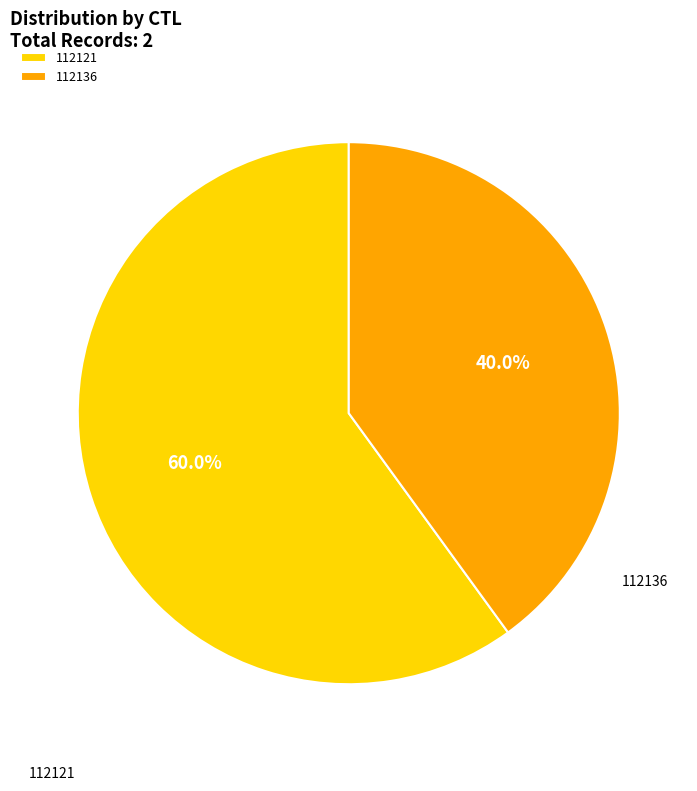

How many segments does this pie chart have?

2